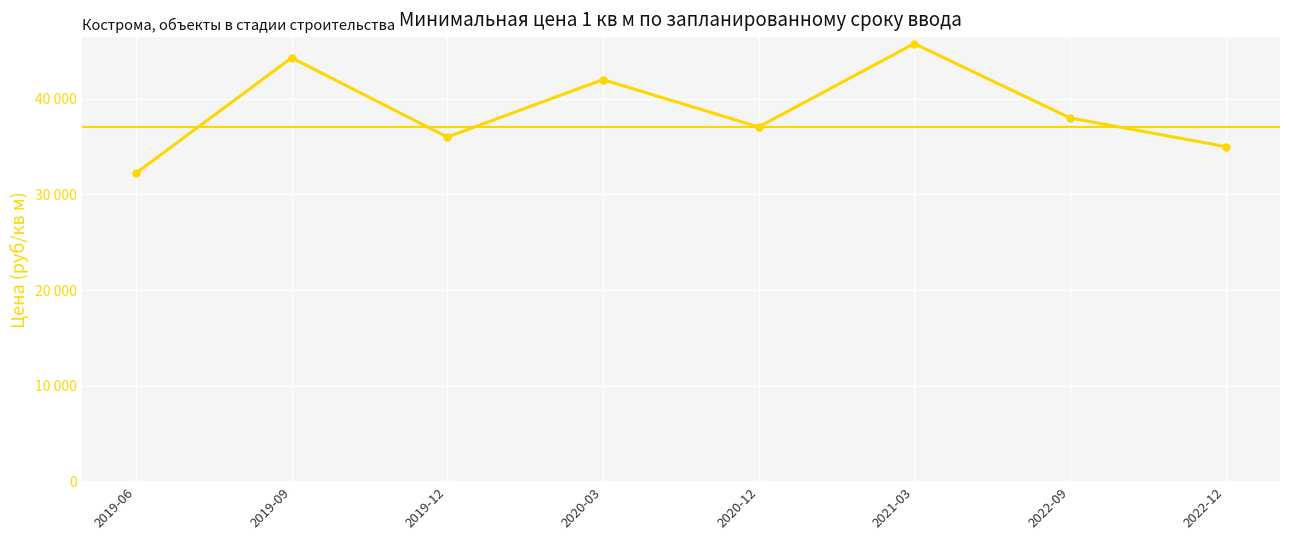

Reading left to right, extract all data points from this chart.

2019-06=32226	2019-09=44282	2019-12=35994	2020-03=42000	2020-12=37050	2021-03=45763	2022-09=38000	2022-12=35000